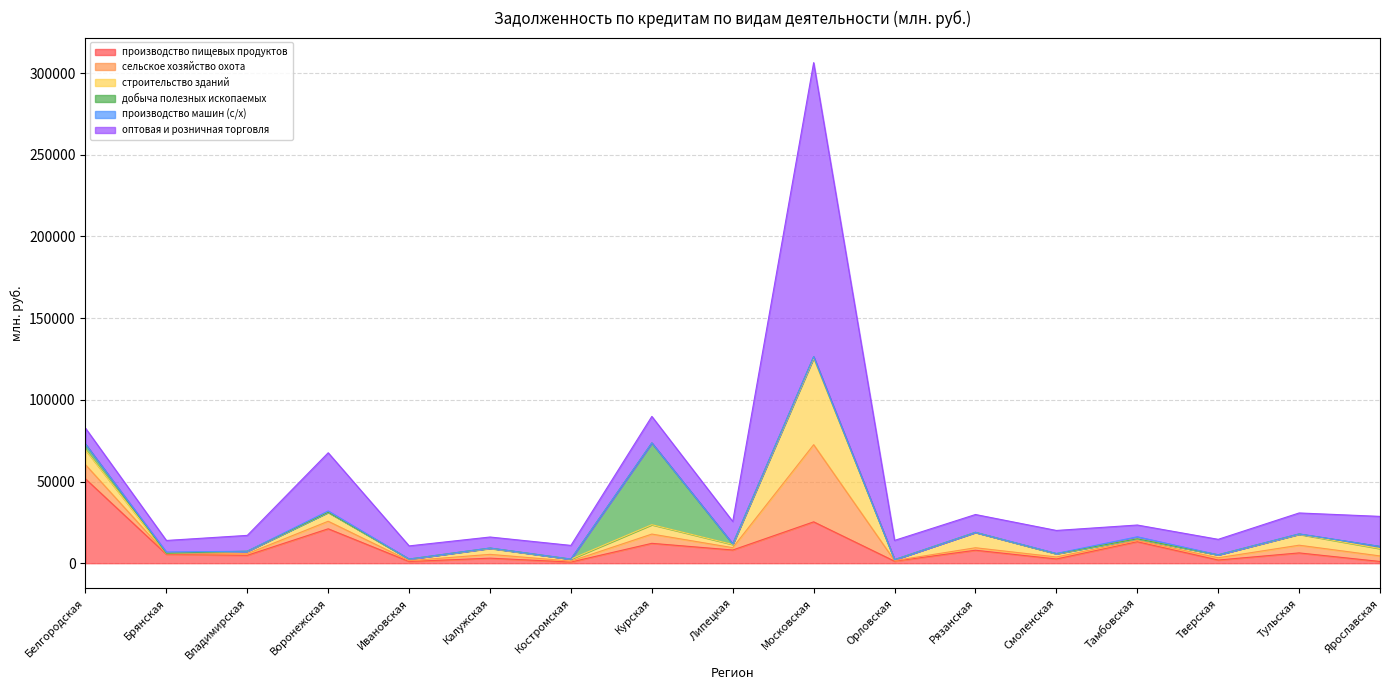

What is the difference between the maximum and second lowest values in the производство машин (с/х) series?

1251